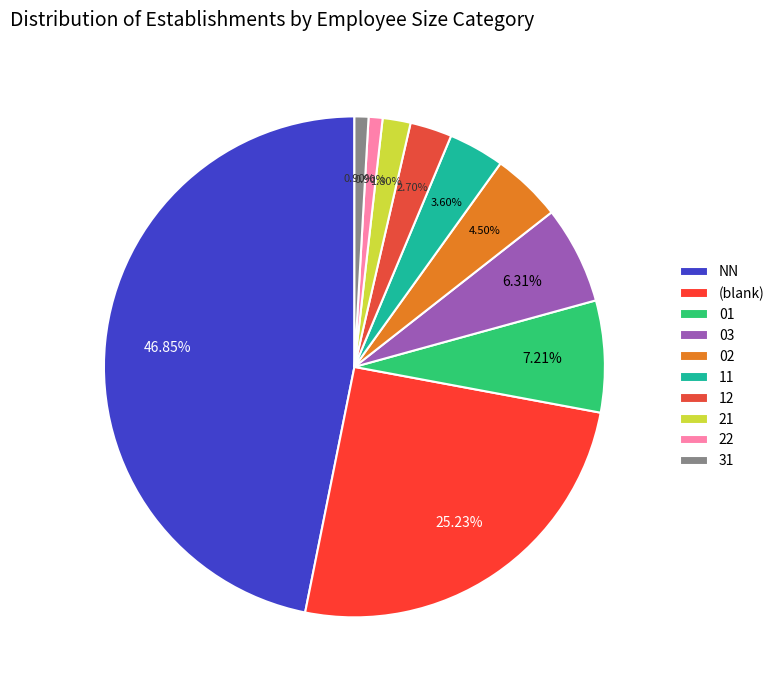

Which slice is the smallest?

22